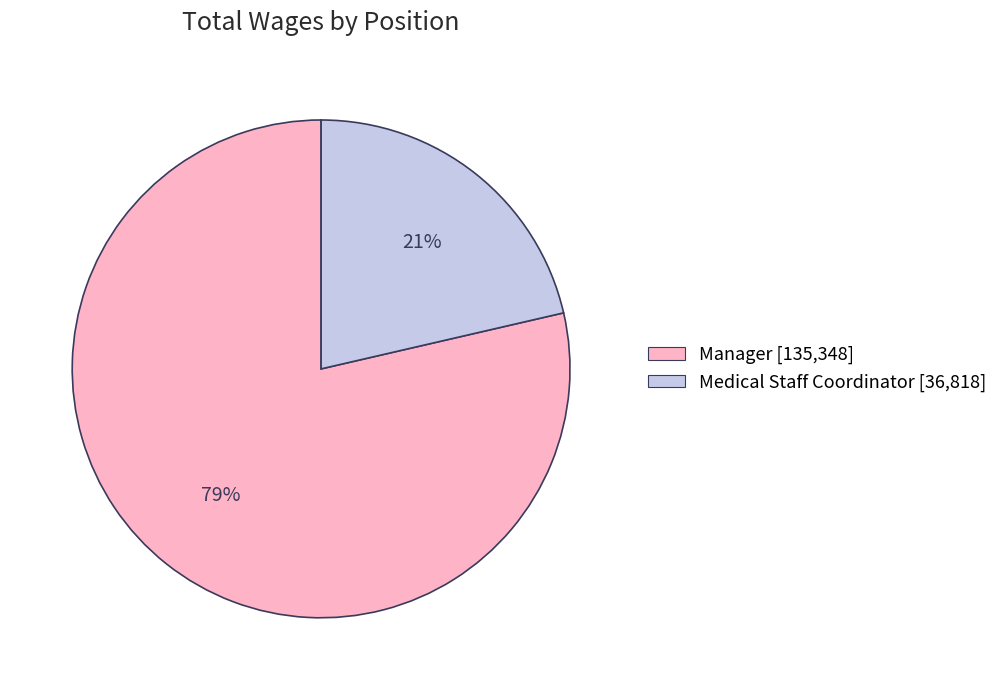

How many segments does this pie chart have?

2